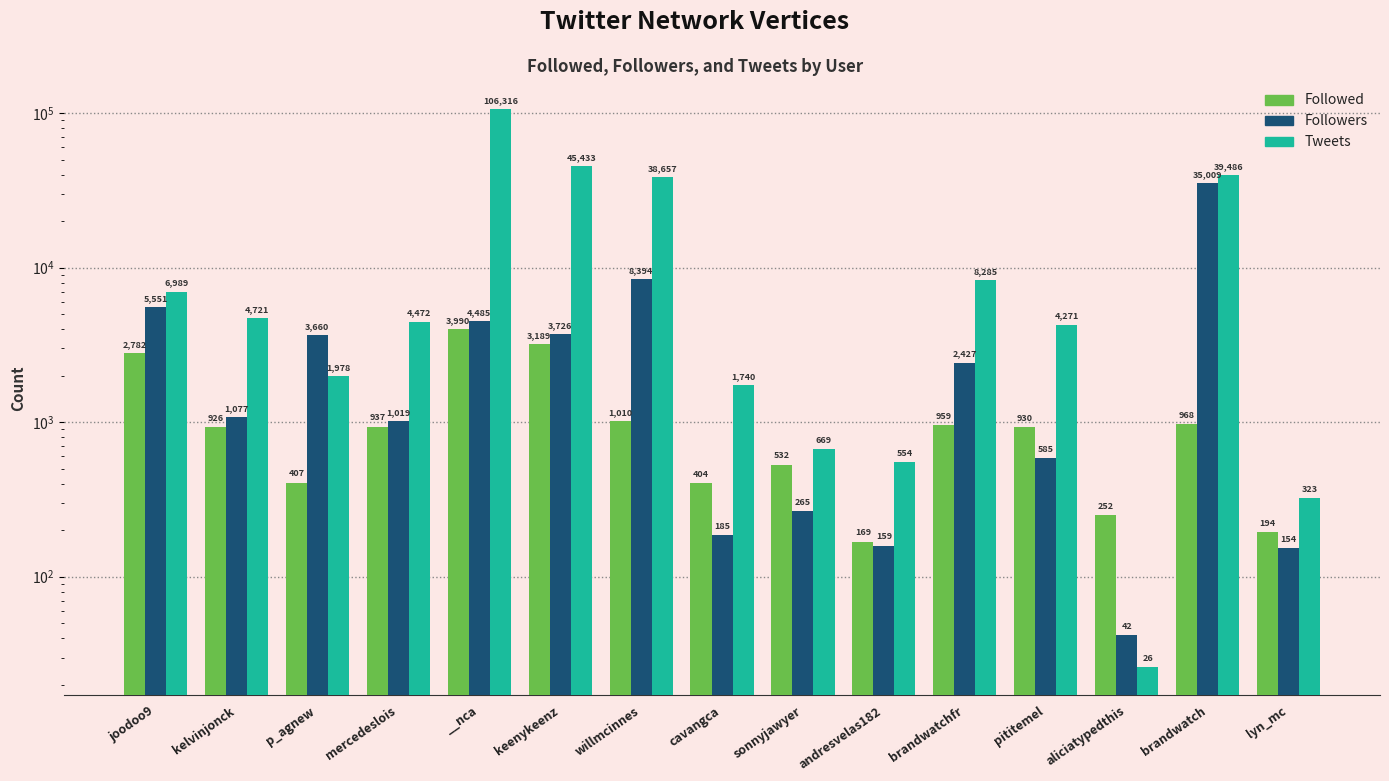

Rank the categories by Tweets value from highest to lowest.

__nca, keenykeenz, brandwatch, willmcinnes, brandwatchfr, joodoo9, kelvinjonck, mercedeslois, pititemel, p_agnew, cavangca, sonnyjawyer, andresvelas182, lyn_mc, aliciatypedthis